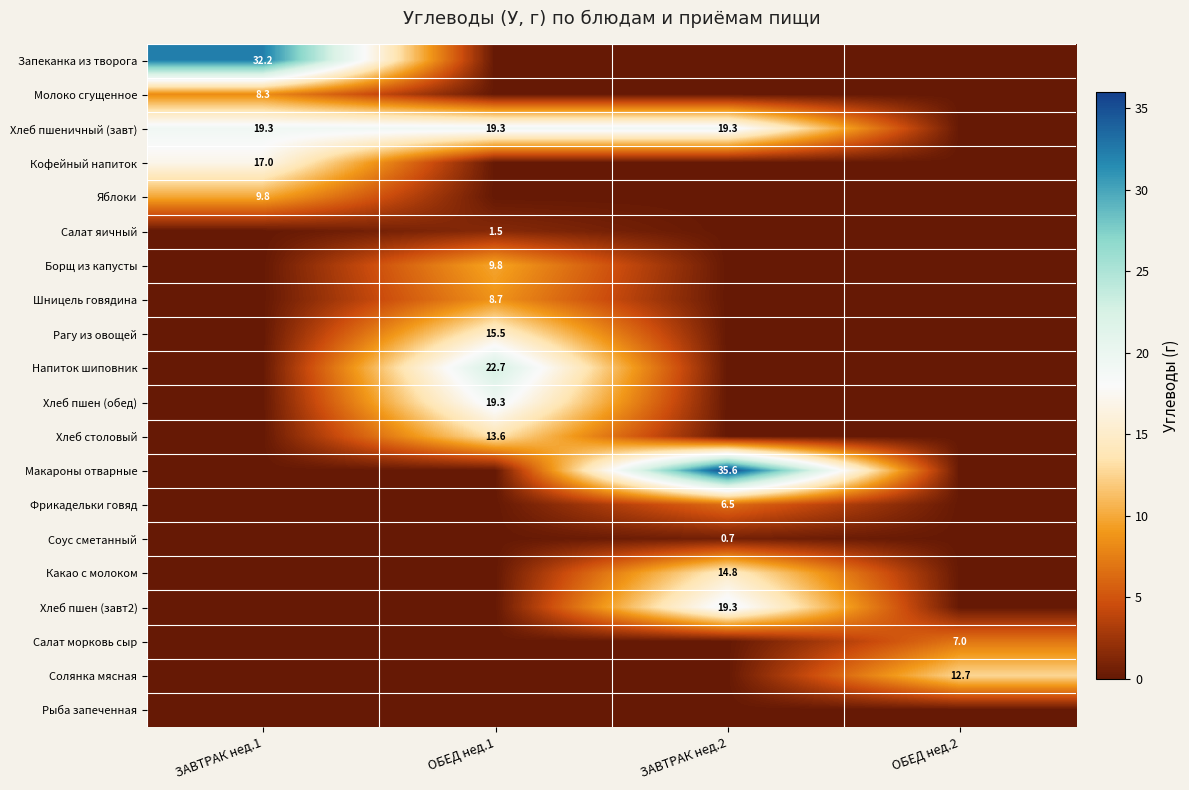

Is it true that Молоко сгущенное equals 8.3 at ЗАВТРАК нед.1?

True